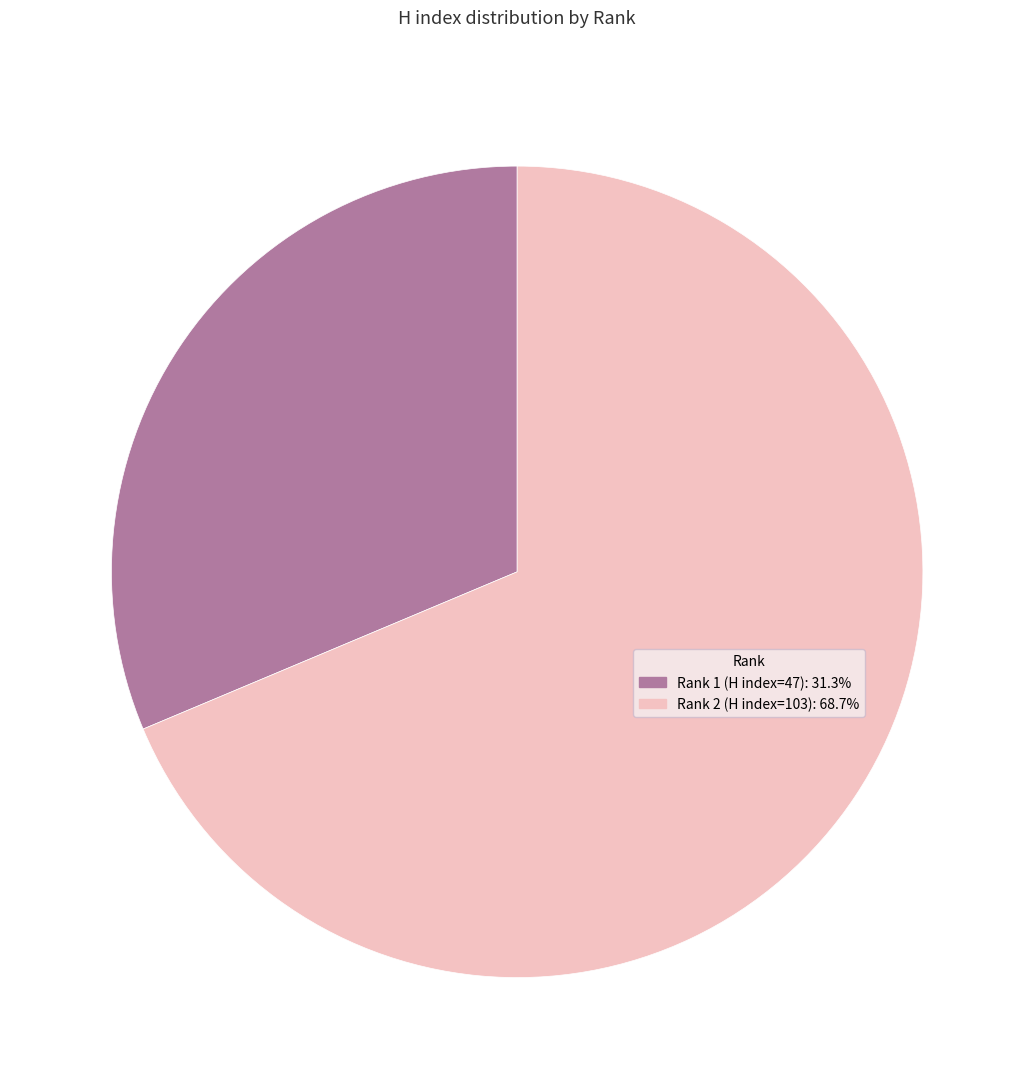

Is there any slice that represents more than half of the pie?

Yes